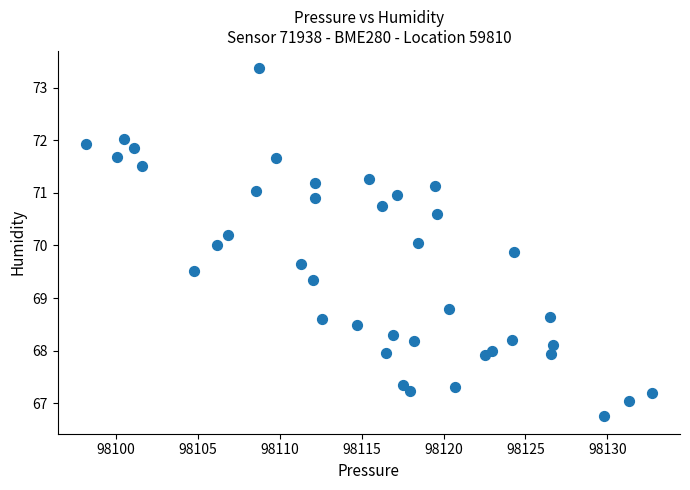

What is the range of Y values (max minus min)?

6.6